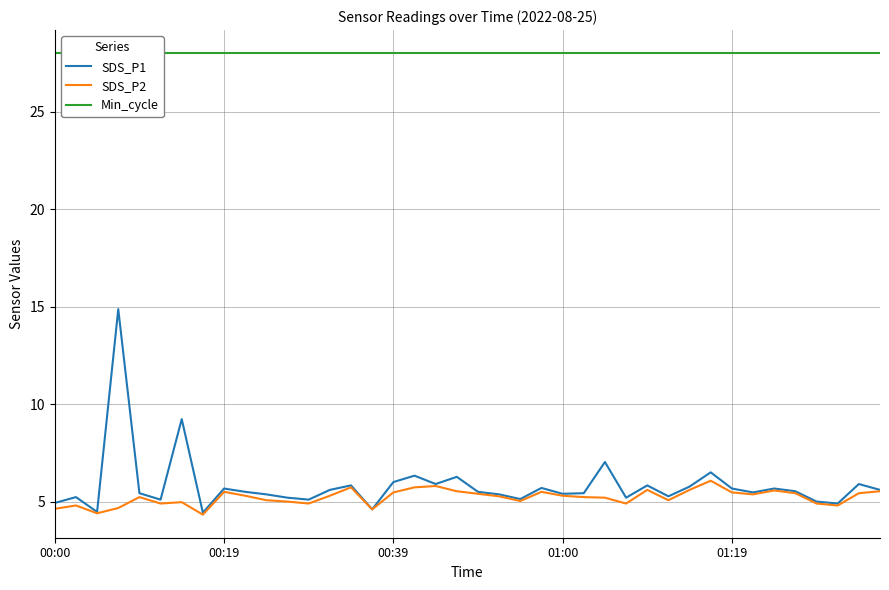

How many data points does each series have?

40